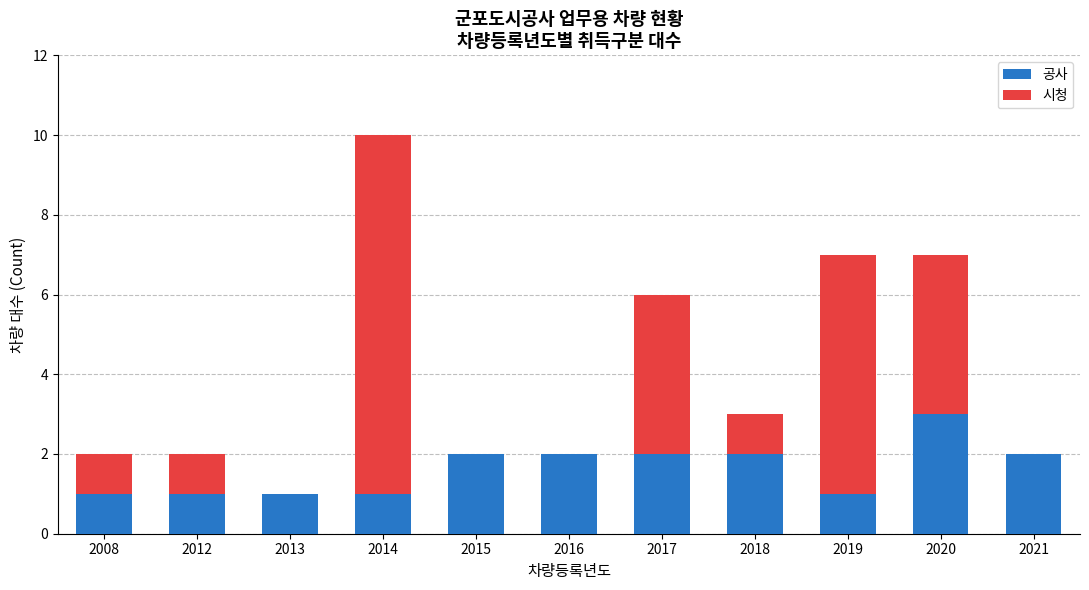

At which category is the sum across all series the highest?

2014